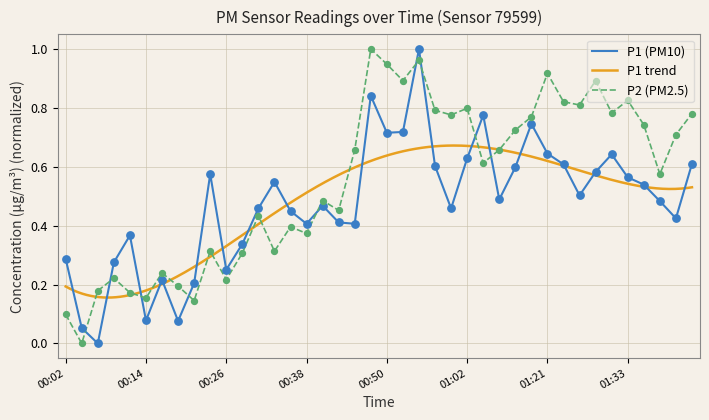

Which series has the largest total across all categories?

P2